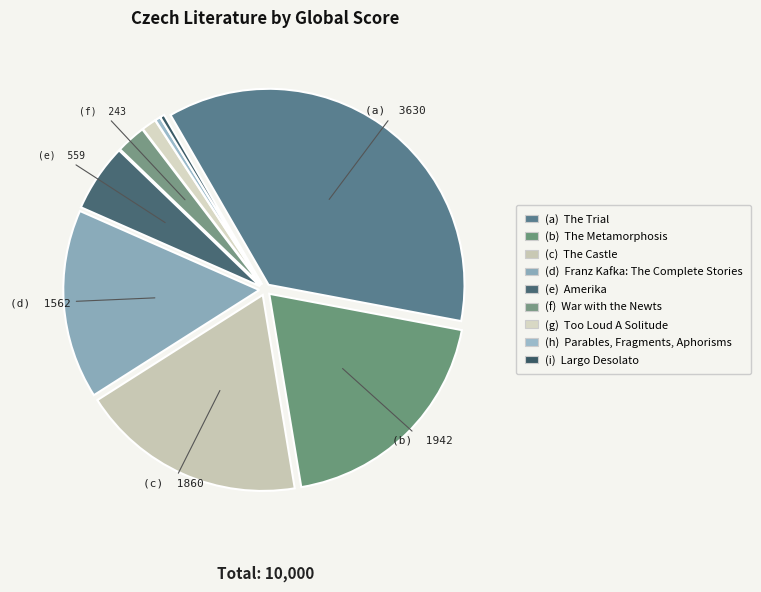

How many slices are in this pie chart?

9